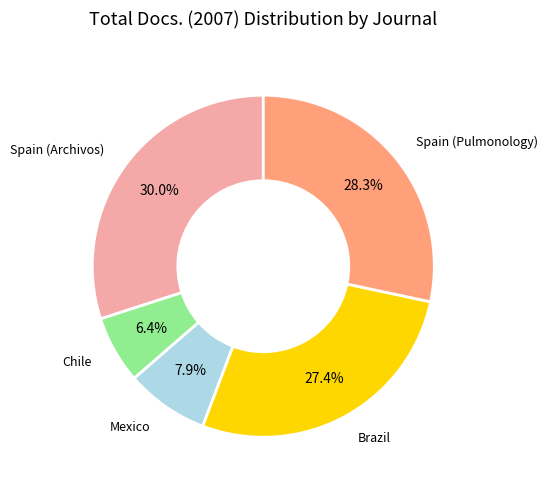

Is there any slice that represents more than half of the pie?

No